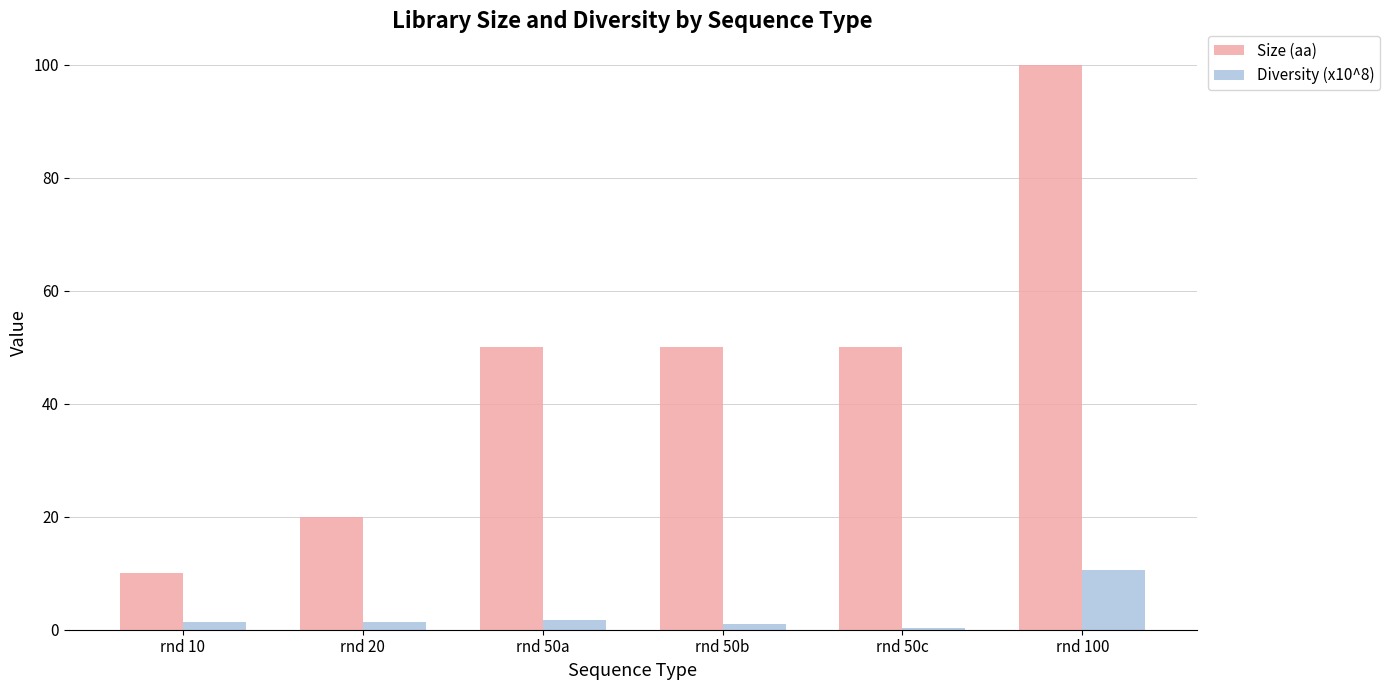

Is the value of Diversity (x10^8) at rnd 50c greater than the value of Size (aa) at rnd 20?

No